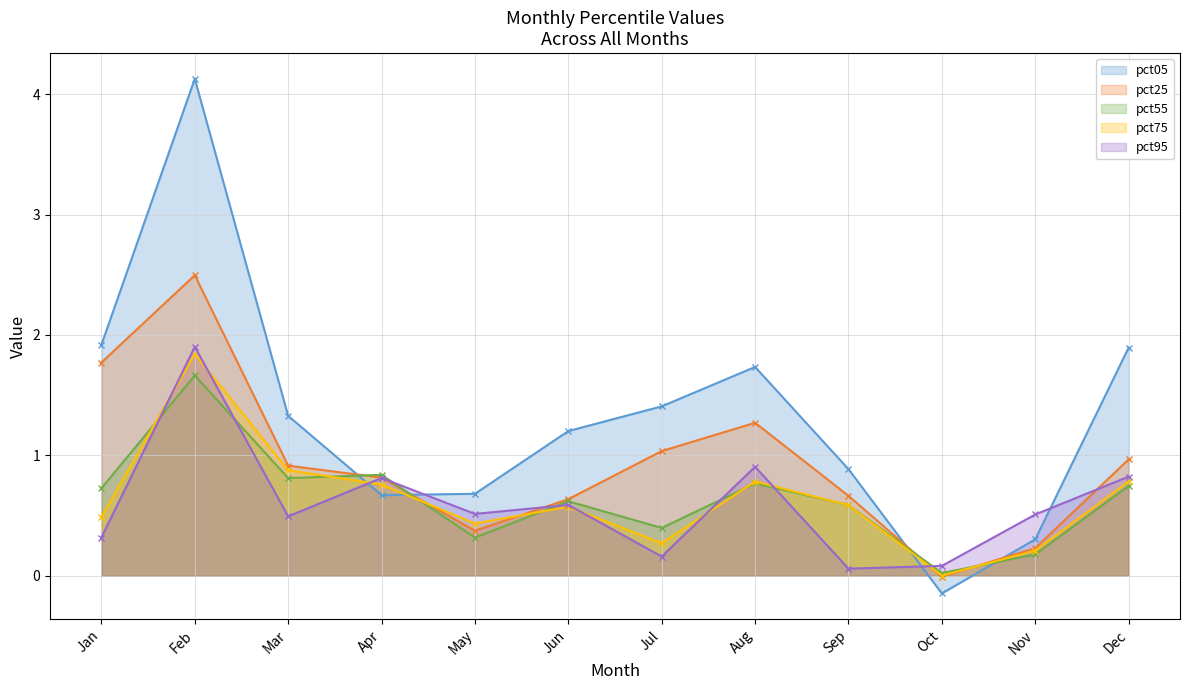

Between Dec and Apr, which is larger?

Dec